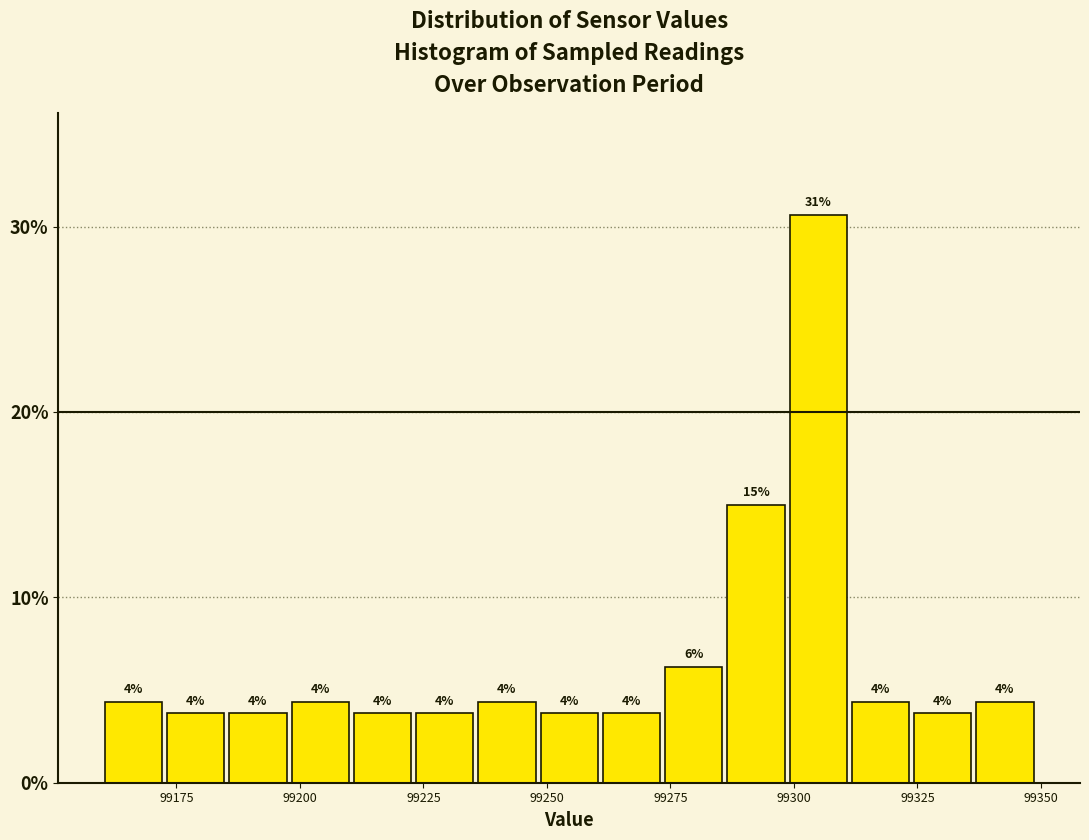

Read against the x-axis, roughly where is the centre of the tallest bar?

99305